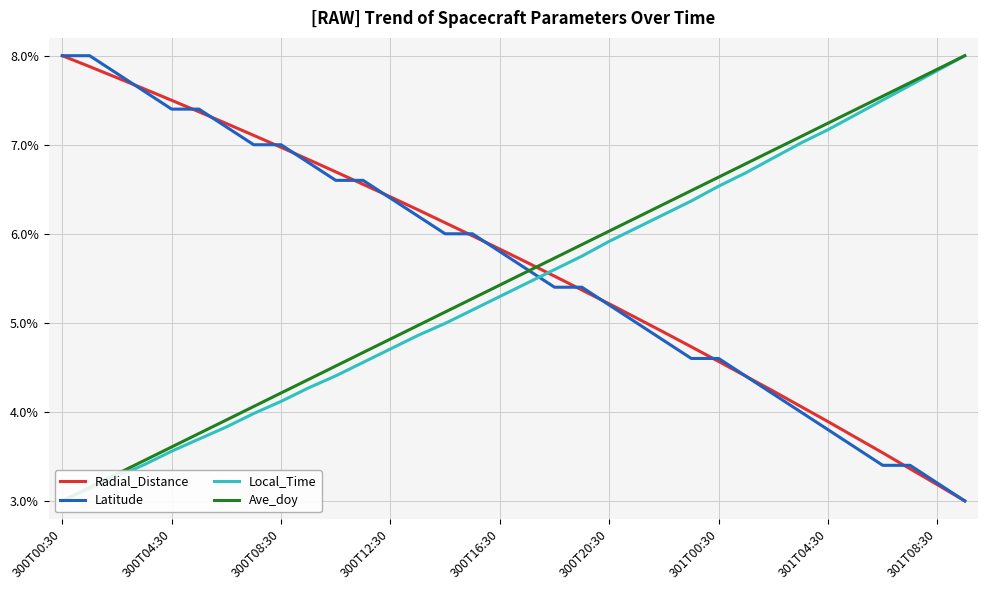

True or false: Latitude has a value of 5.8 at 300T16:30.

True